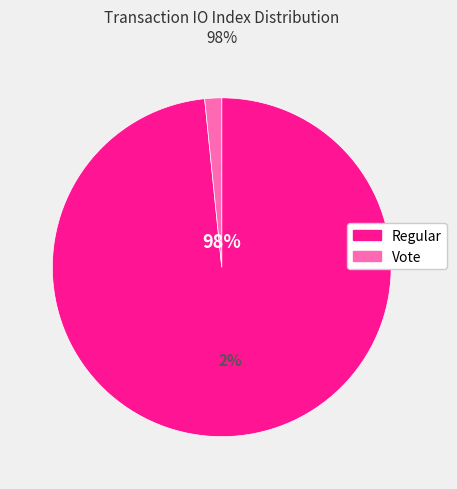

Is it true that Vote (io_index=2) is 2% of the pie?

True